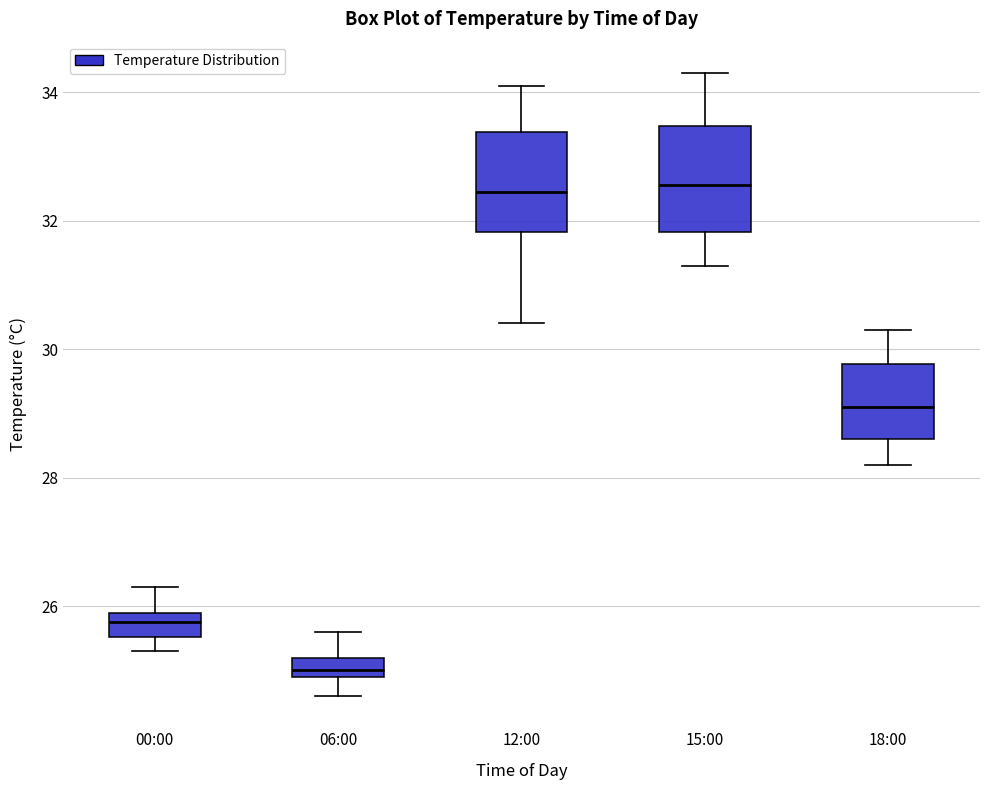

Where does the upper whisker of the box for 00:00 end on the y-axis? The values are not printed on the chart, so give them approximately, as read against the axis.

26.4